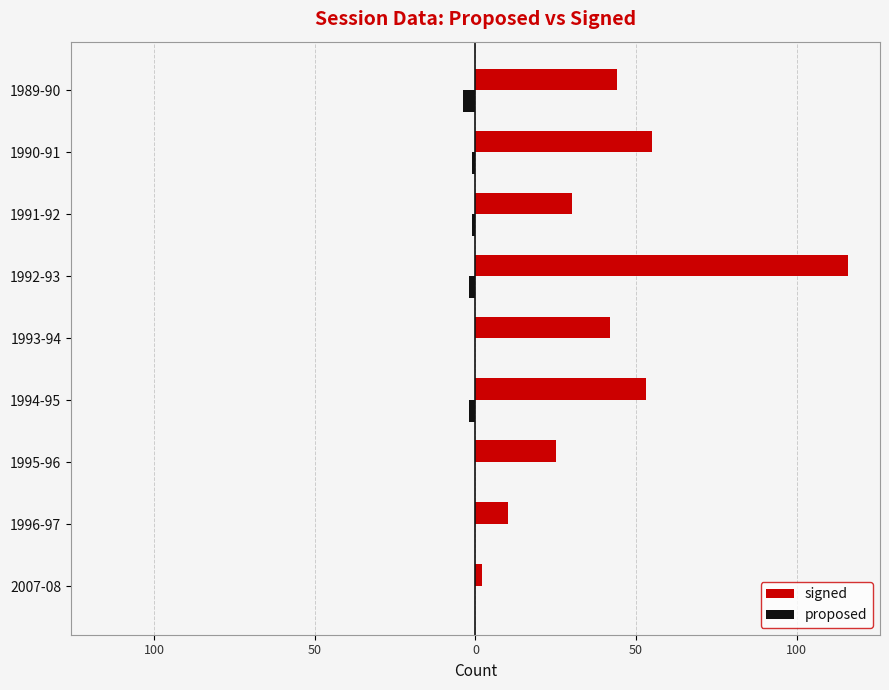

List the series in order of their overall mean, highest first.

signed, proposed